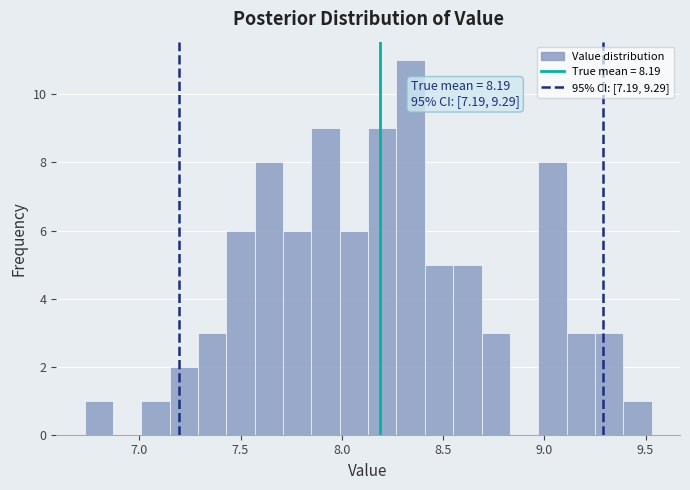

Read against the x-axis, roughly where is the centre of the tallest bar?

8.35